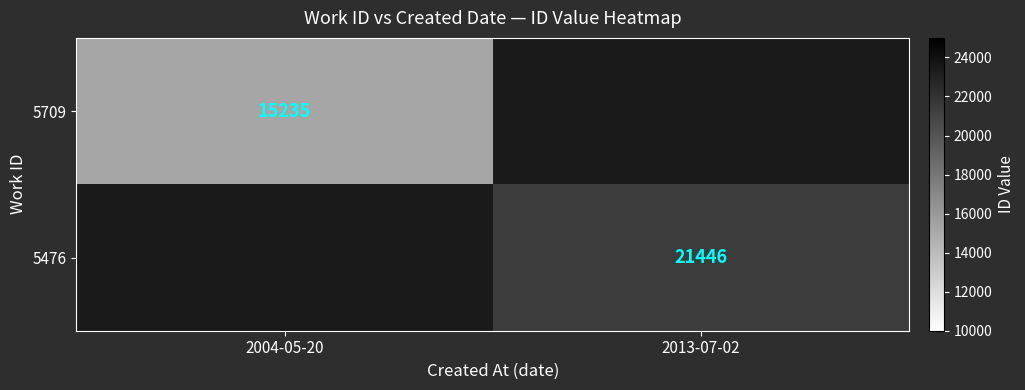

The value of 5476 at 2013-07-02 is 38494. True or false?

False